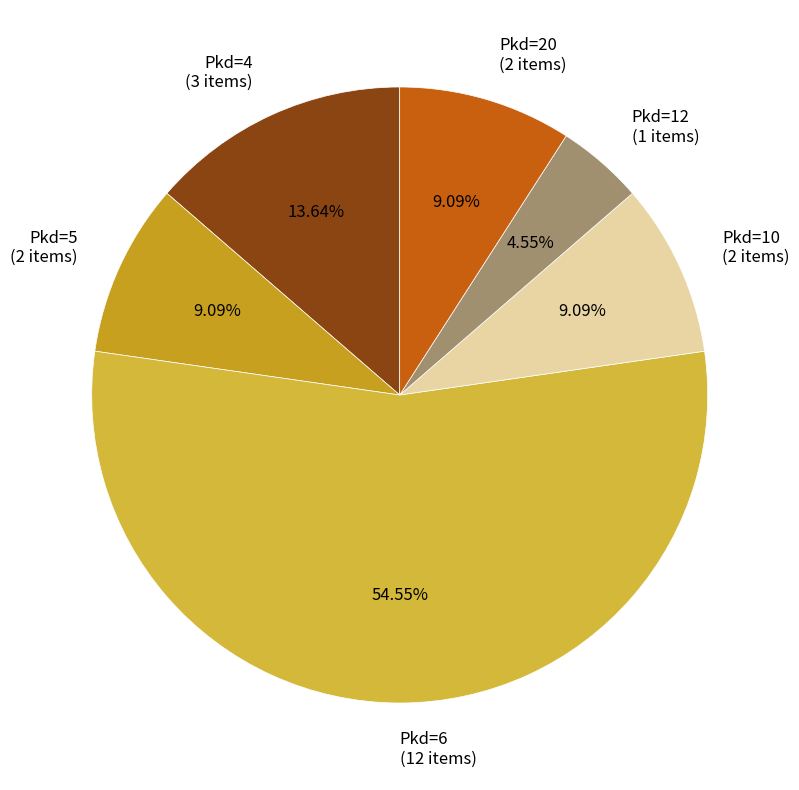

How many slices are in this pie chart?

6